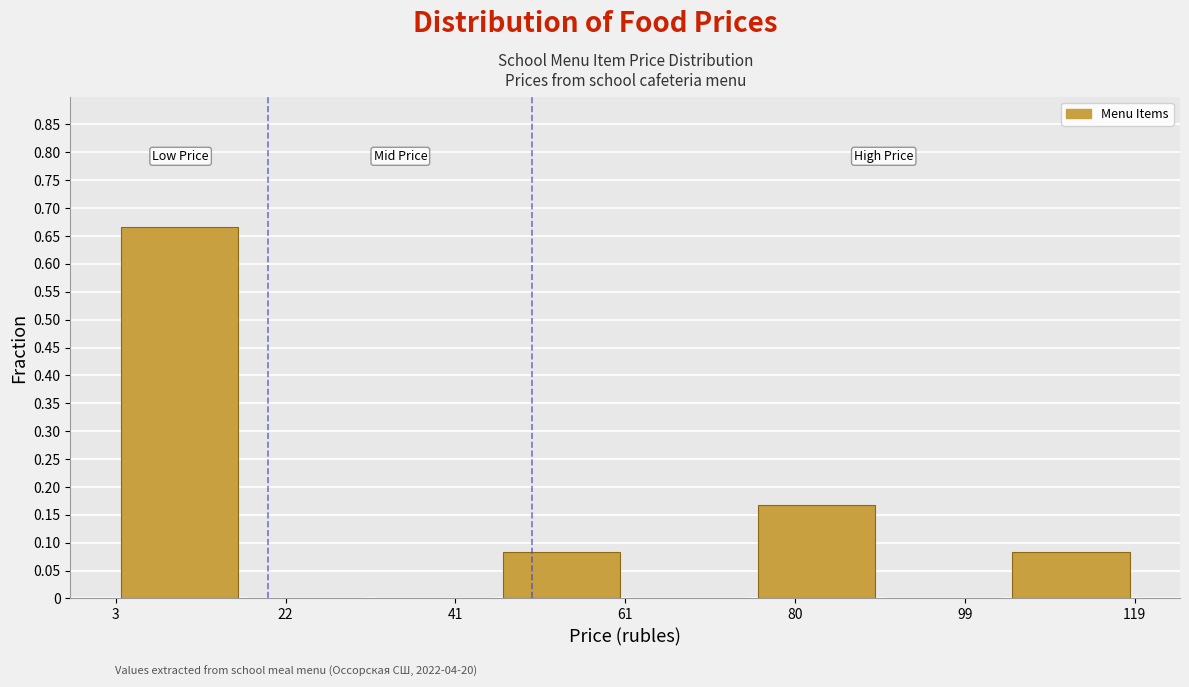

Reading left to right, transcribe this chart: for each bar, give the range it covers on the x-axis and its height. Neither the bar edges nor the heights are printed on the chart, so give them approximately, as read against the axes.

2 to 18: 0.665
18 to 32: 0
32 to 46: 0
46 to 60: 0.085
60 to 76: 0
76 to 90: 0.165
90 to 104: 0
104 to 118: 0.085